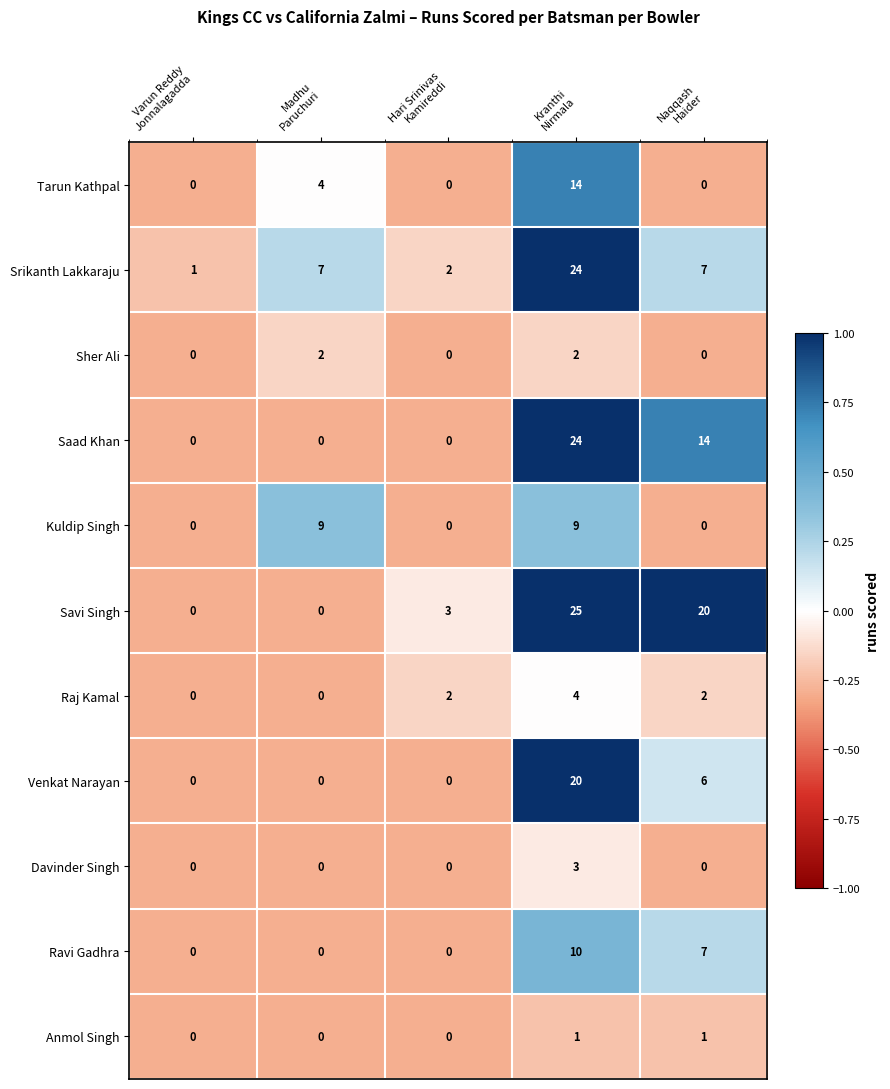

What is the average value of the Venkat Narayan series?

5